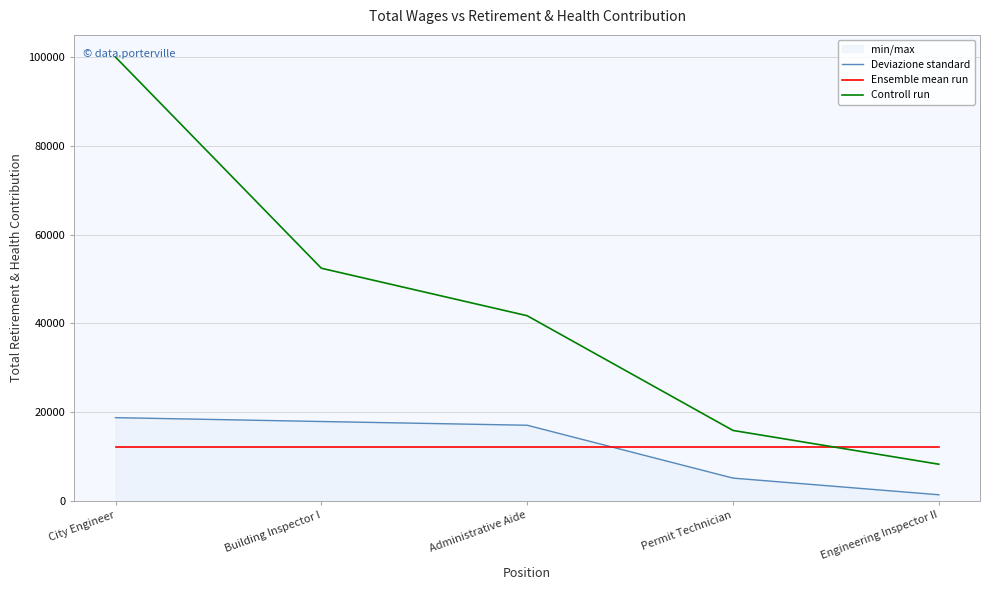

Reading right to left, what are all the values shown in this chart?

Deviazione standard: 1366.0	5119.0	17030.0	17871.0	18740.0
Ensemble mean run: 12025.2	12025.2	12025.2	12025.2	12025.2
Controll run: 8245.0	15855.0	41704.0	52403.0	99978.0